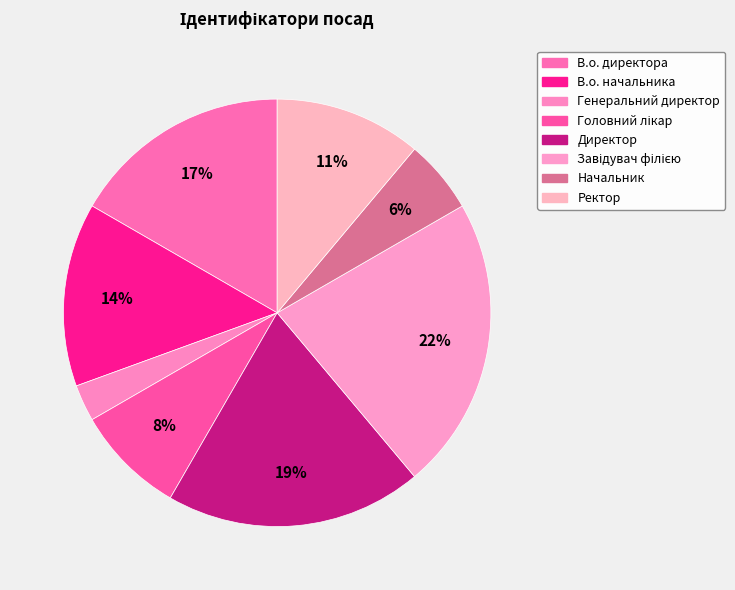

True or false: В.о. директора accounts for 9% of the total.

False